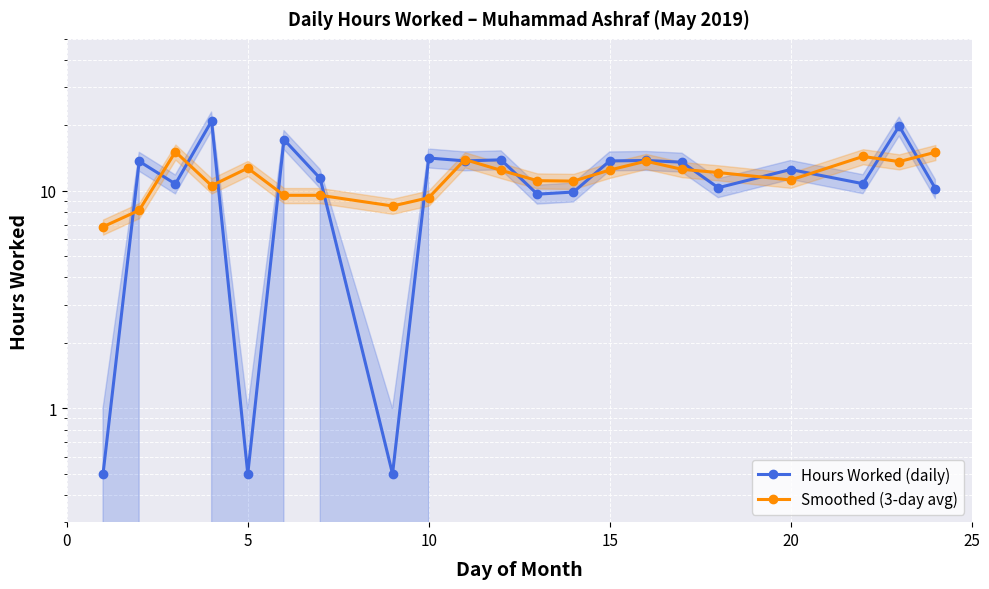

Count the number of data series in this chart.

2